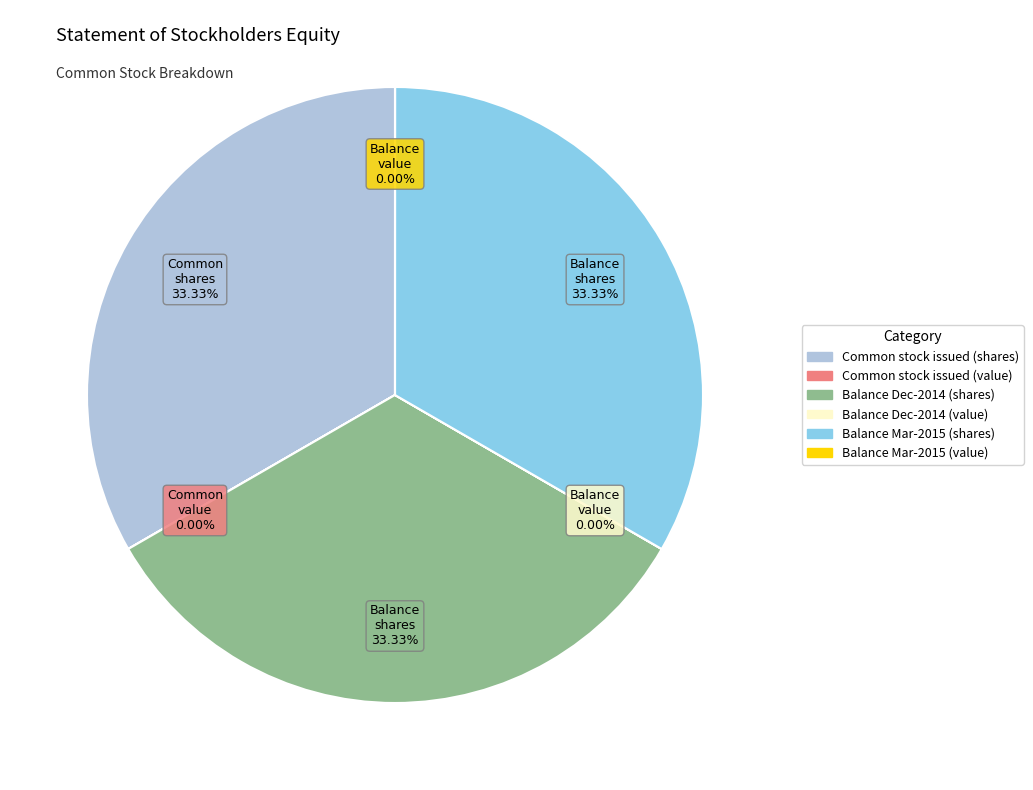

Is there any slice that represents more than half of the pie?

No